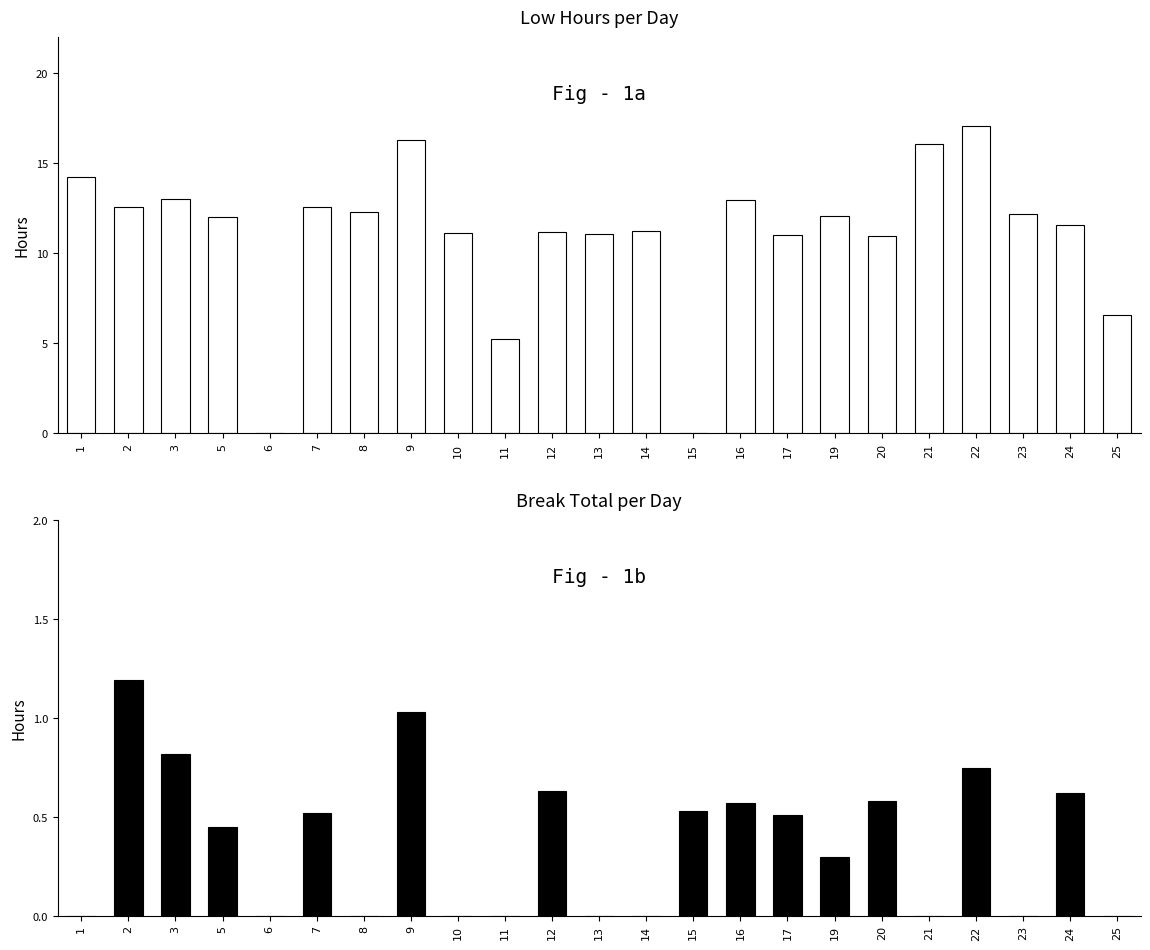

At which label is Low (Hours) closest to 8?

25